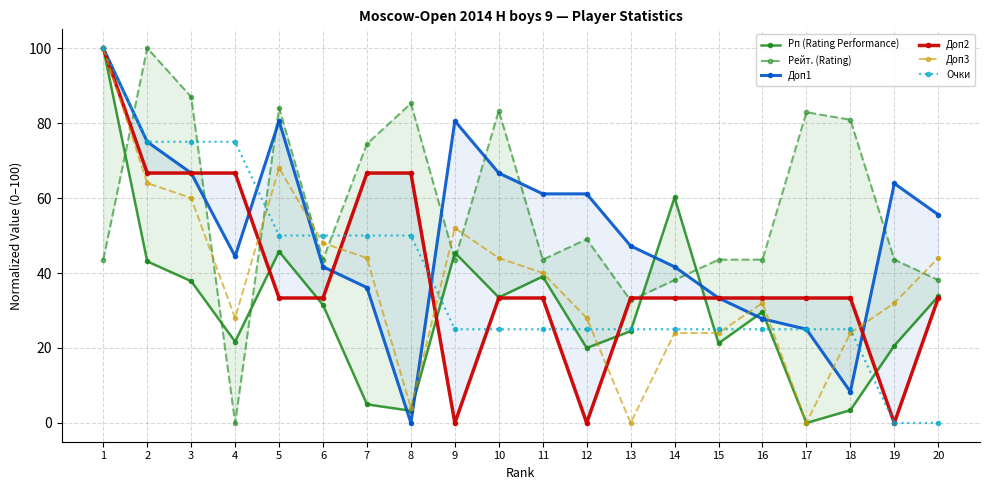

How many lines are shown in the chart?

6